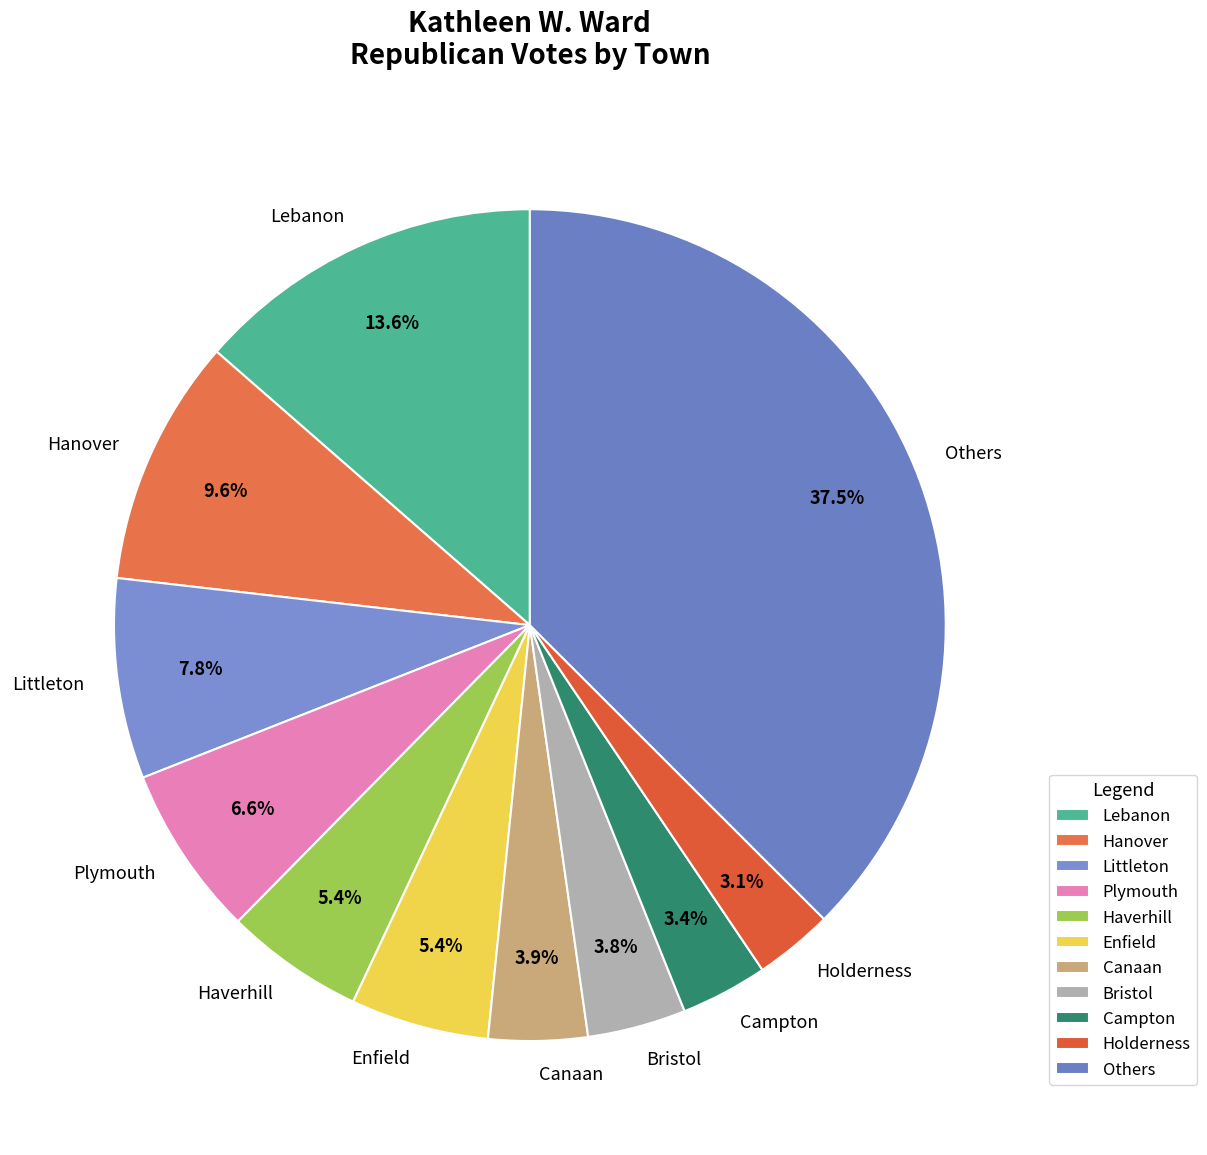

Is the sum of Holderness and Lebanon greater than half?

No